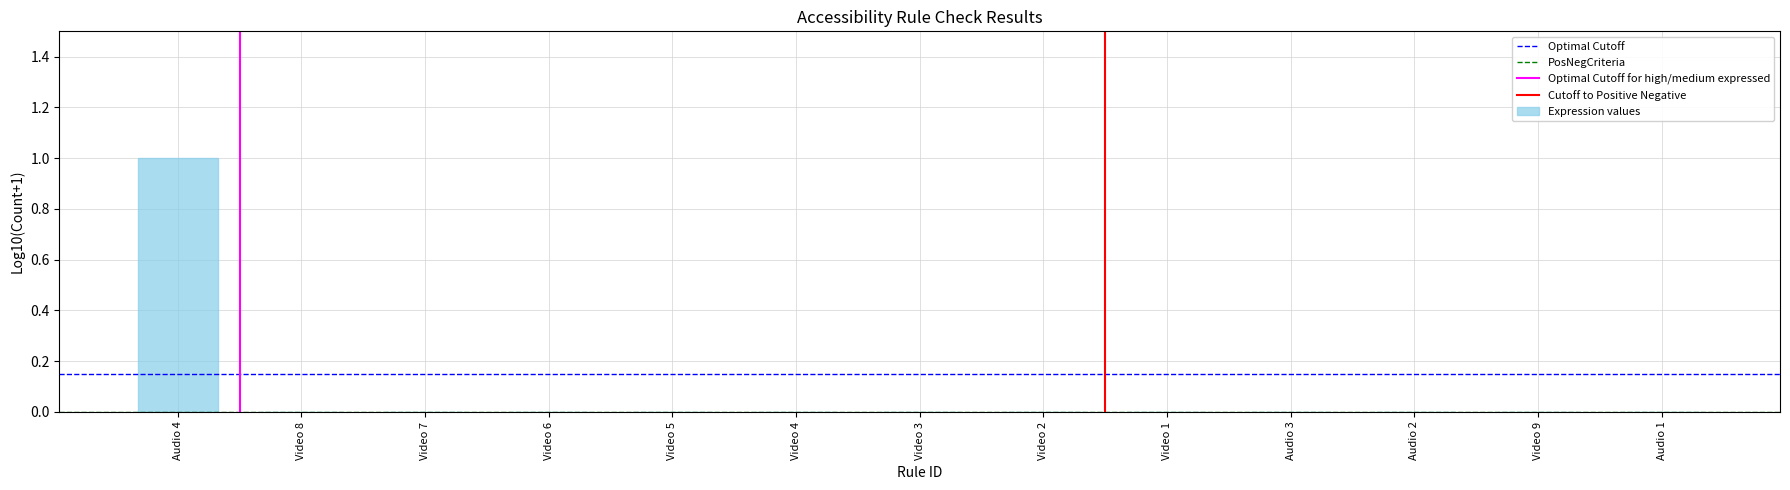

At which category does the chart reach its peak across all series?

Audio 4